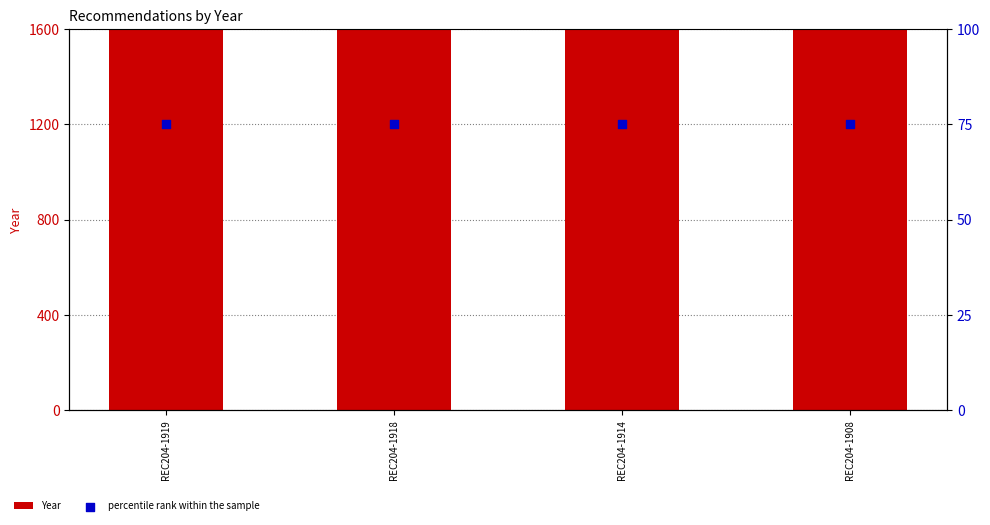

What is the total value across all series at REC204-1908?

2086